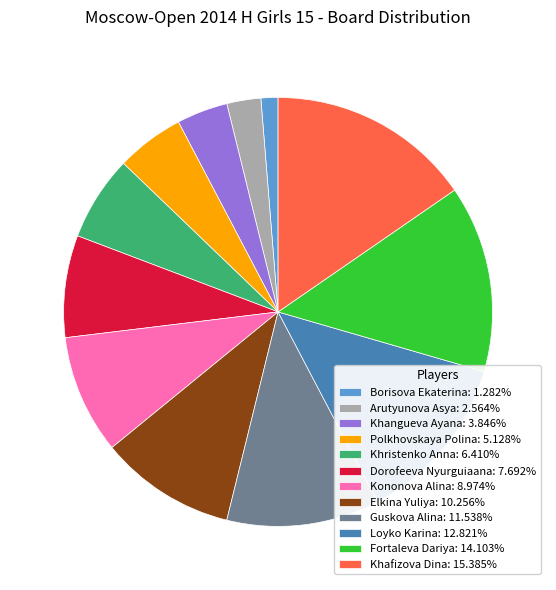

Which has a higher value, Fortaleva Dariya or Khristenko Anna?

Fortaleva Dariya